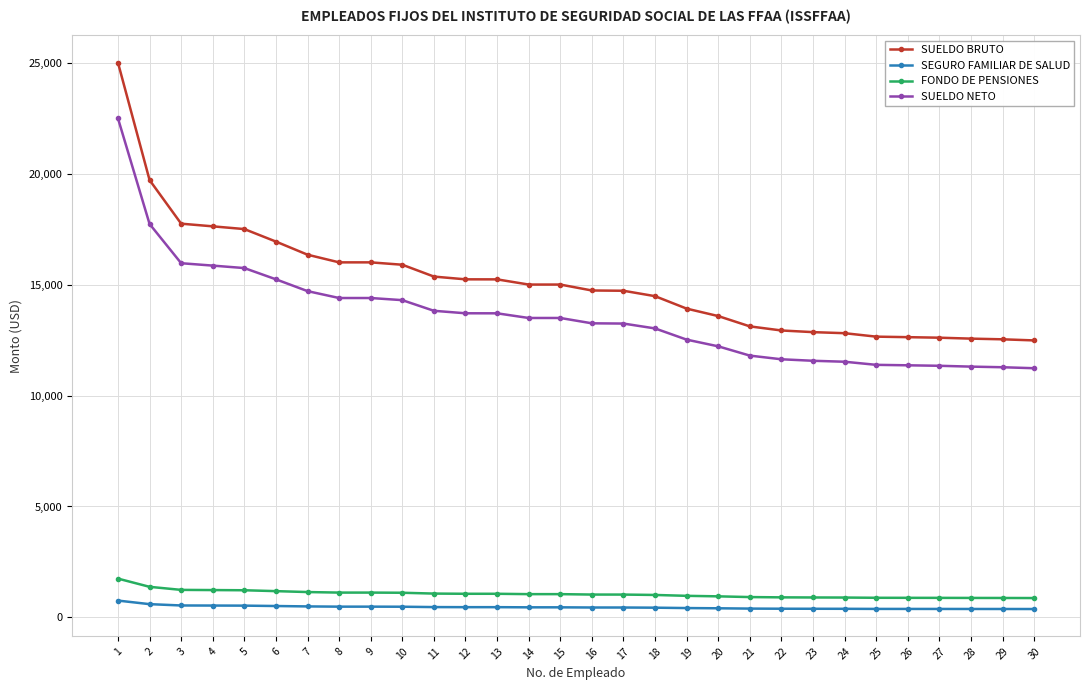

Which series has the largest range (max minus min)?

SUELDO BRUTO